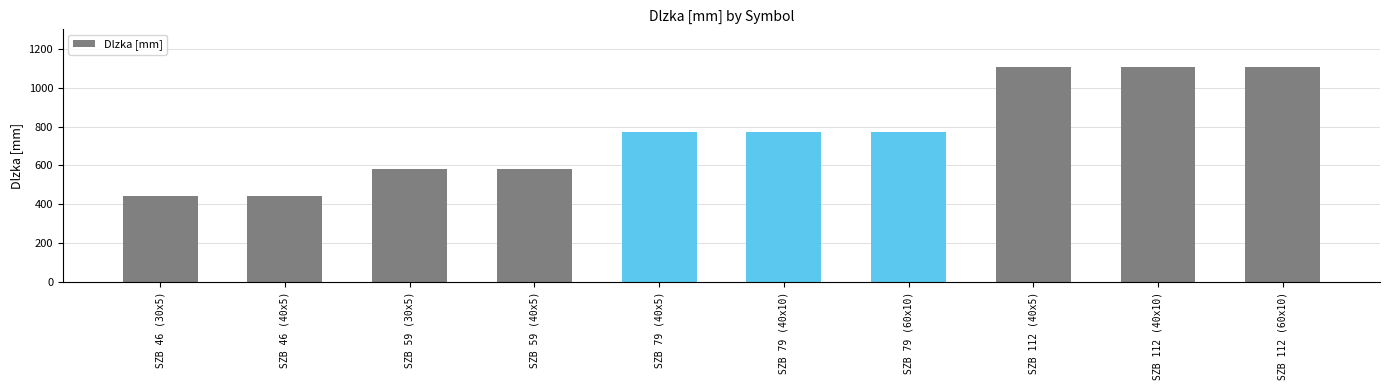

Are the bars grouped side by side (vs. stacked)?

No